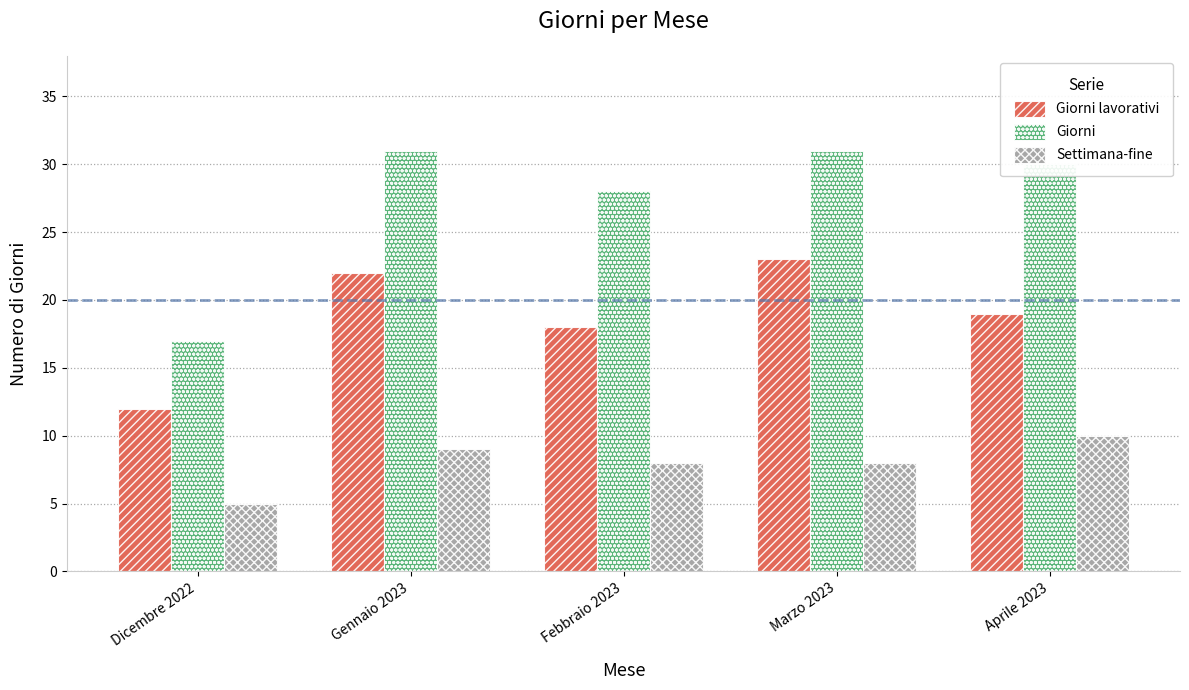

Reading left to right, extract all data points from this chart.

Giorni lavorativi: 12	22	18	23	19
Giorni: 17	31	28	31	30
Settimana-fine: 5	9	8	8	10